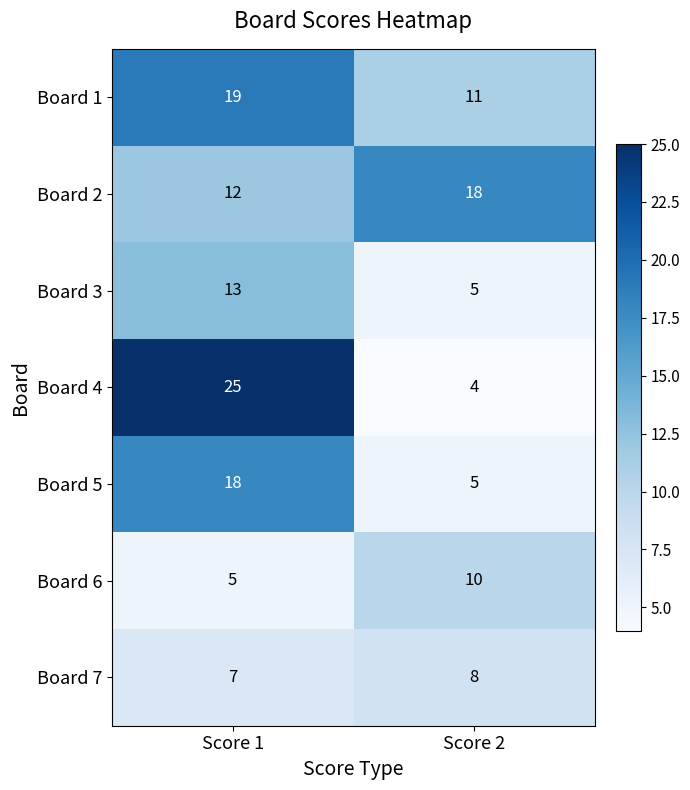

How many data points in Board 5 are less than 18?

1